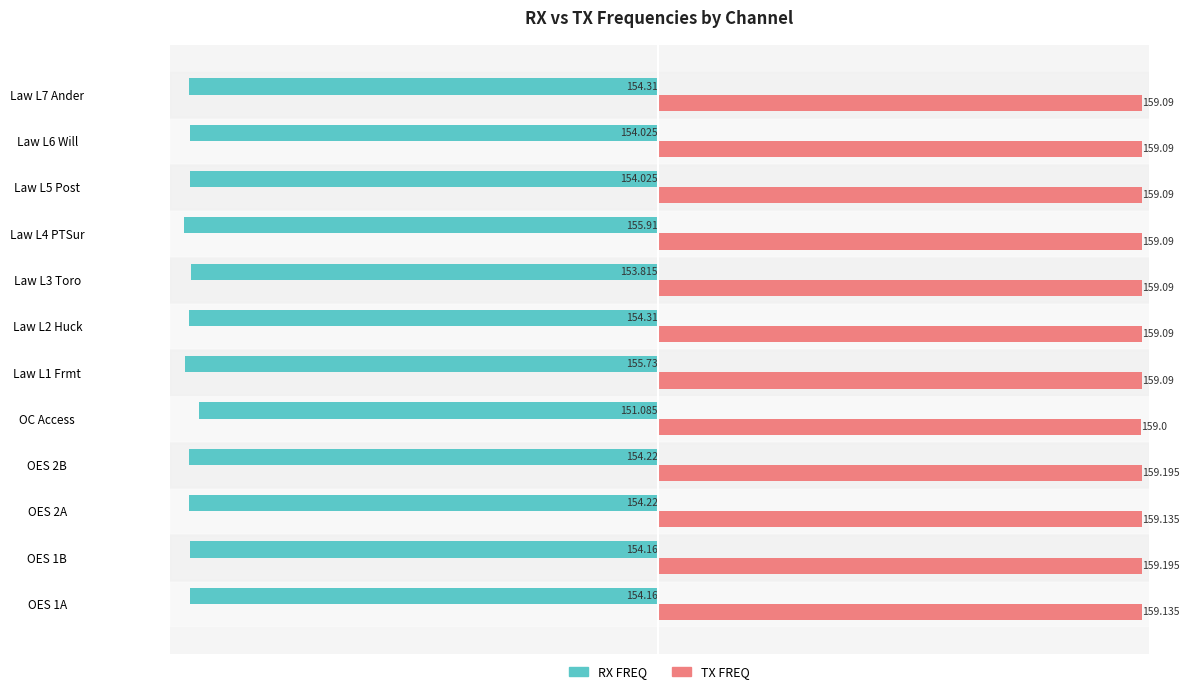

Where is TX FREQ nearest to the value 159?

OC Access